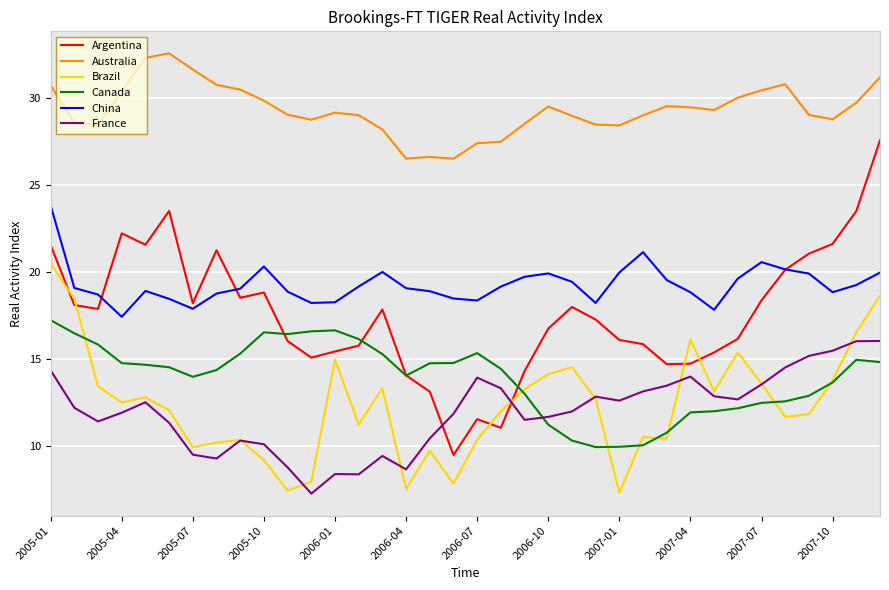

What are all the series names shown in the legend?

Argentina, Australia, Brazil, Canada, China, France